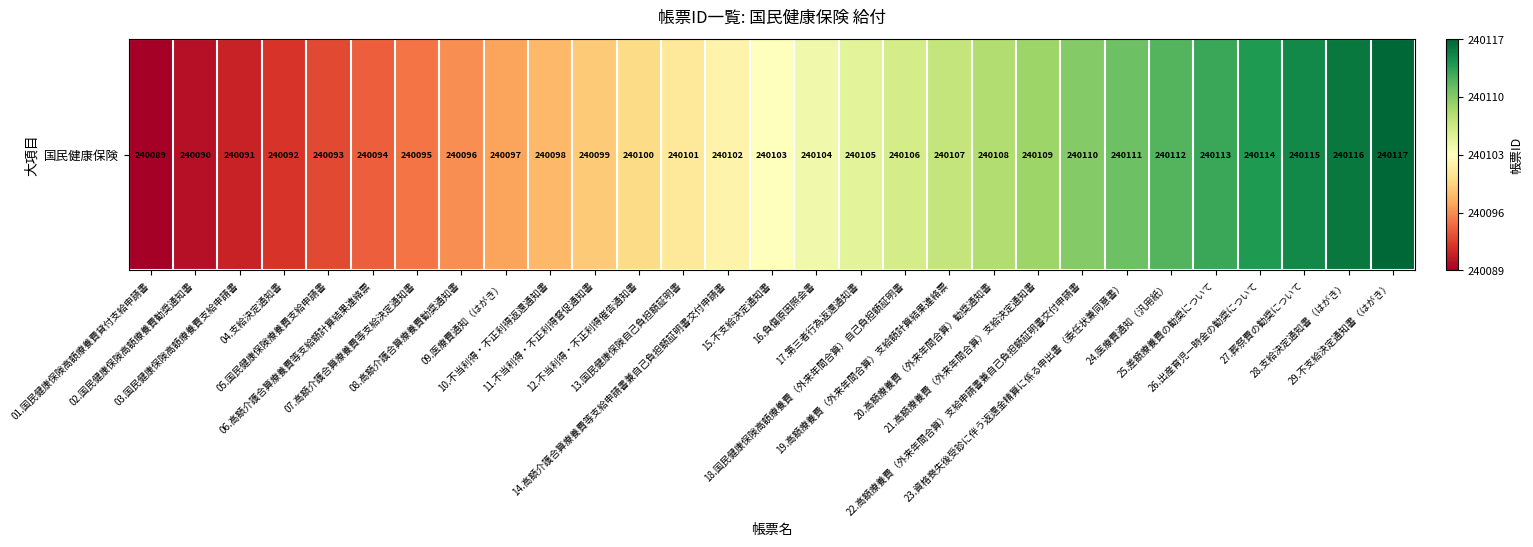

True or false: the data shows 0.1 at 10.不当利得・不正利得返還通知書.

False